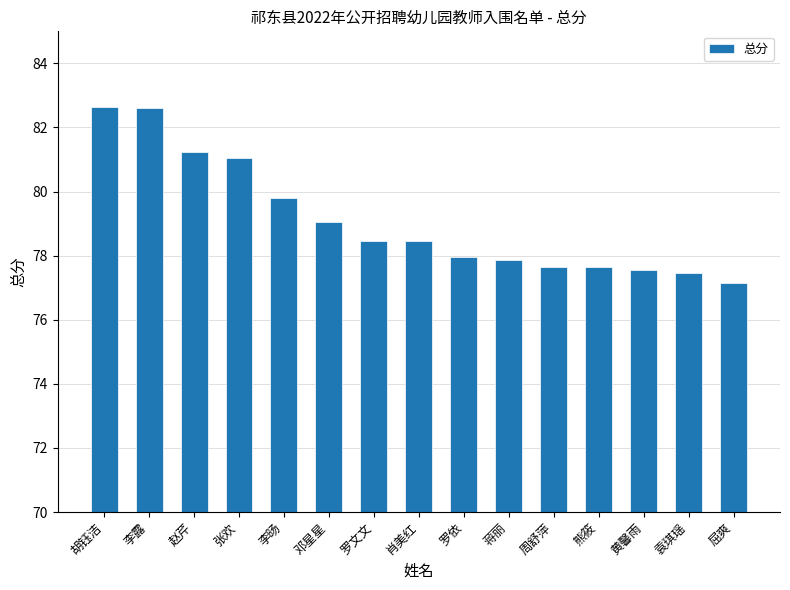

What is the difference between the maximum and minimum values?

5.5